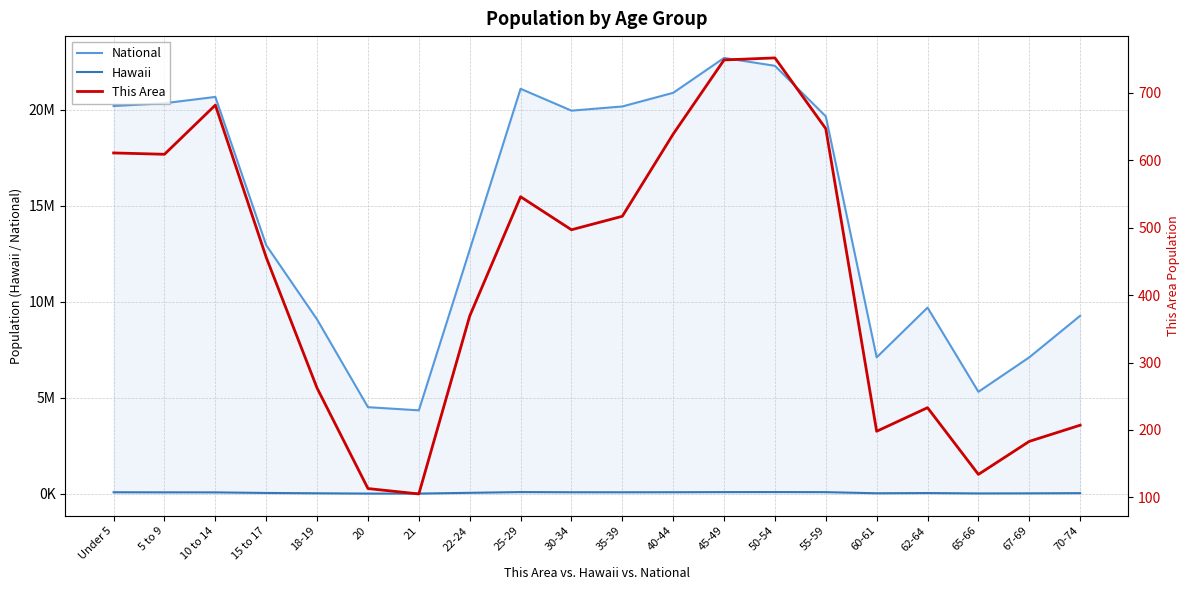

Where is the first local maximum for This Area?

10 to 14